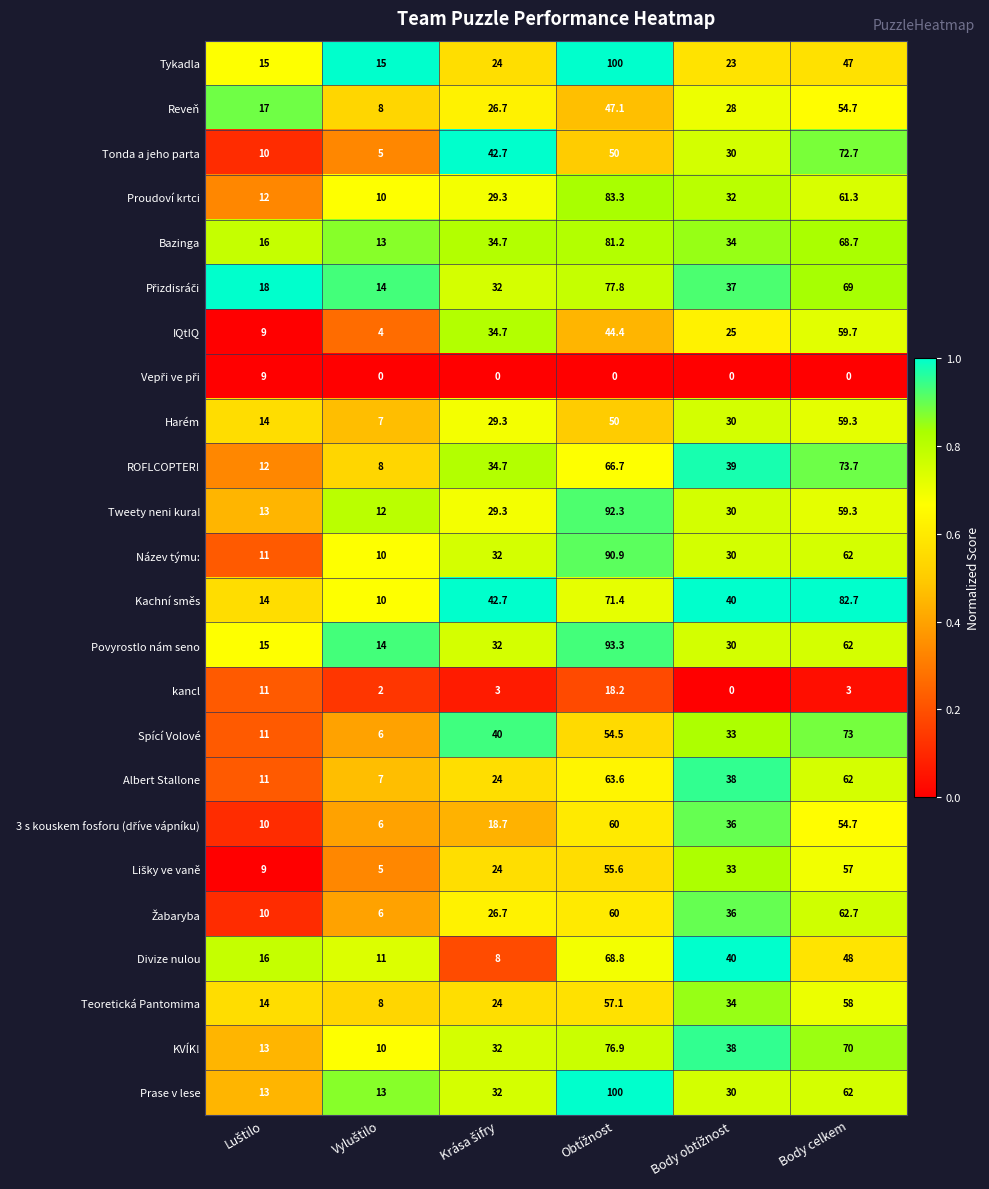

Which series has the widest spread of values?

Prase v lese